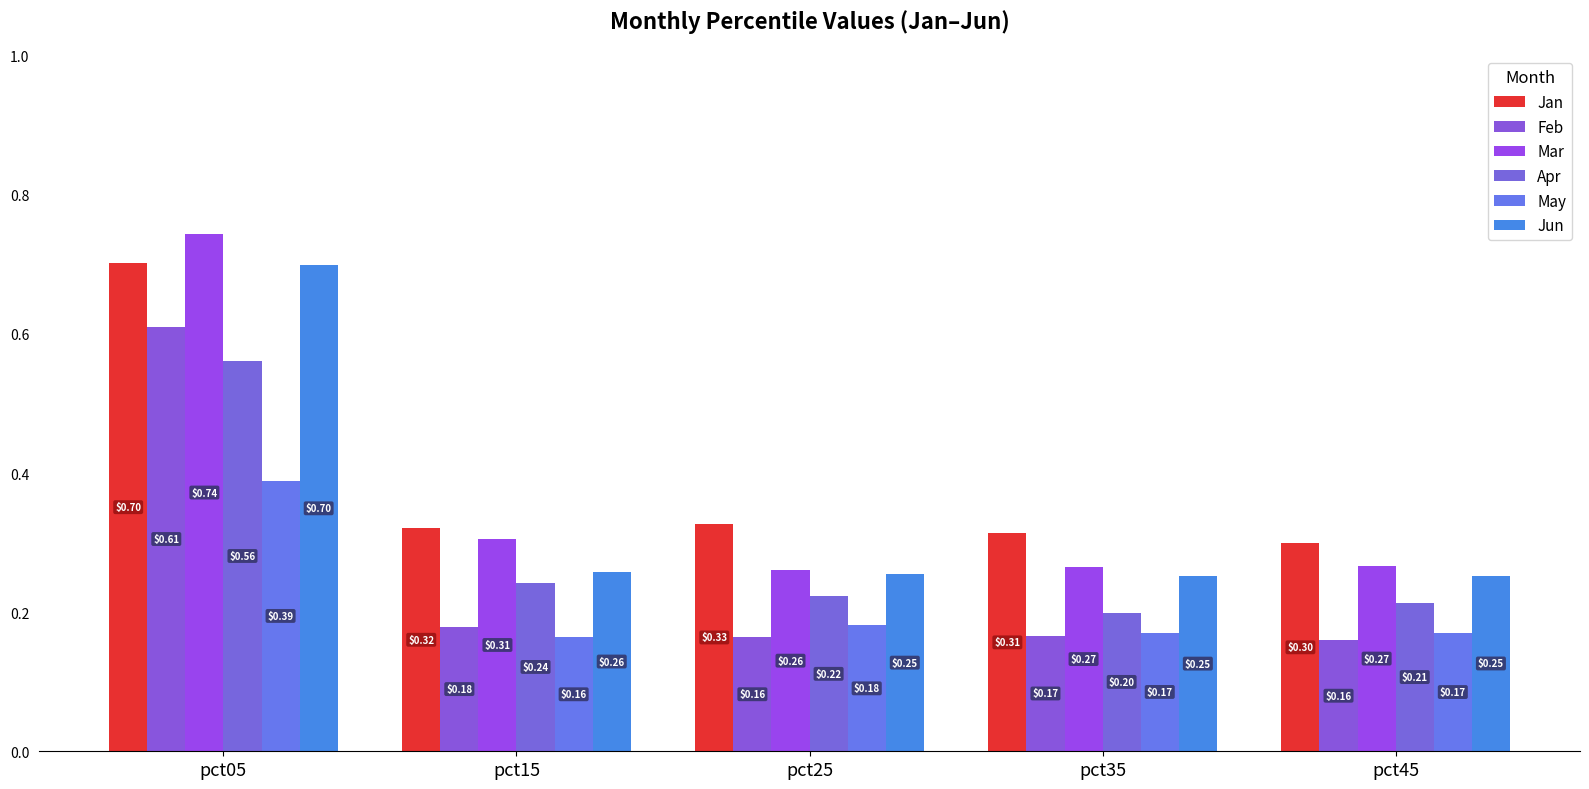

Rank the series at pct45 from highest to lowest value.

Jan, Mar, Jun, Apr, May, Feb